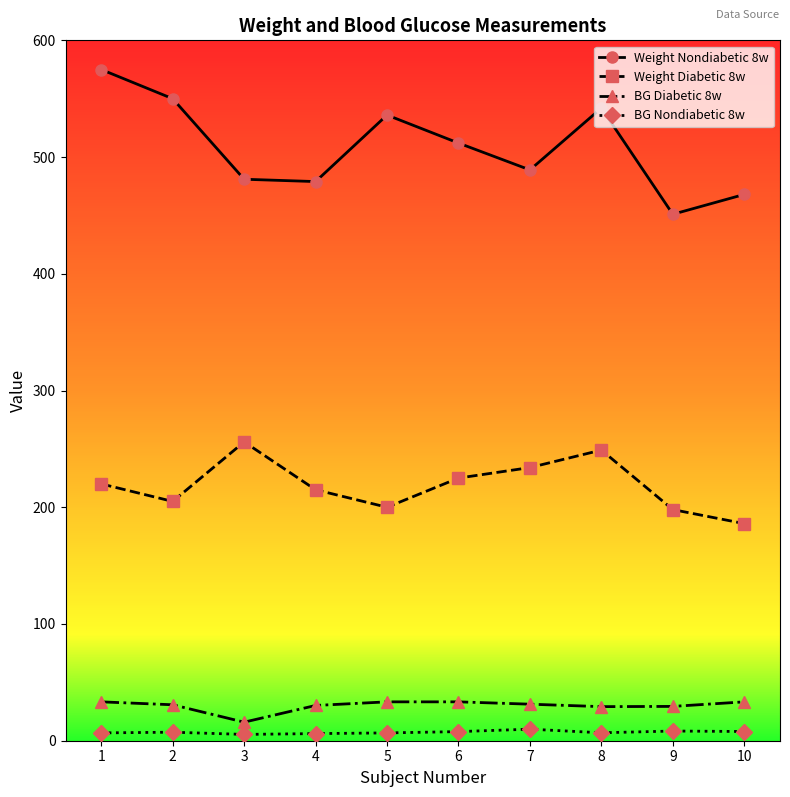

What is the sum of all Weight Diabetic 8w values?

2188.0